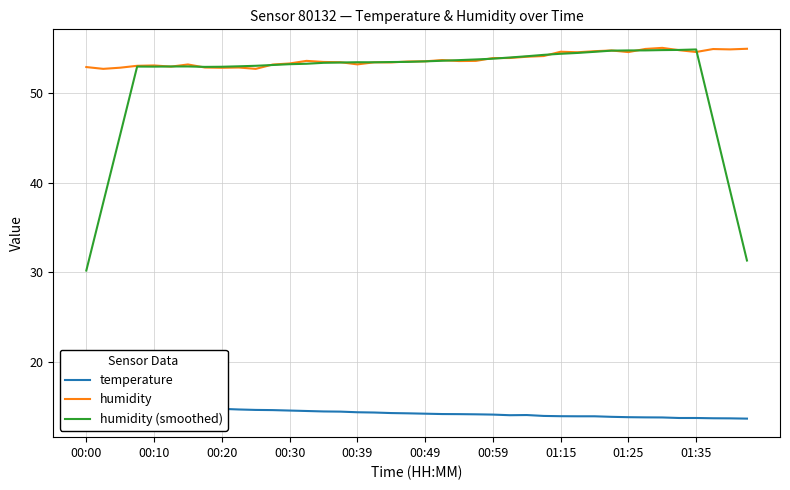

Read the humidity (smoothed) value at 00:10.

52.9